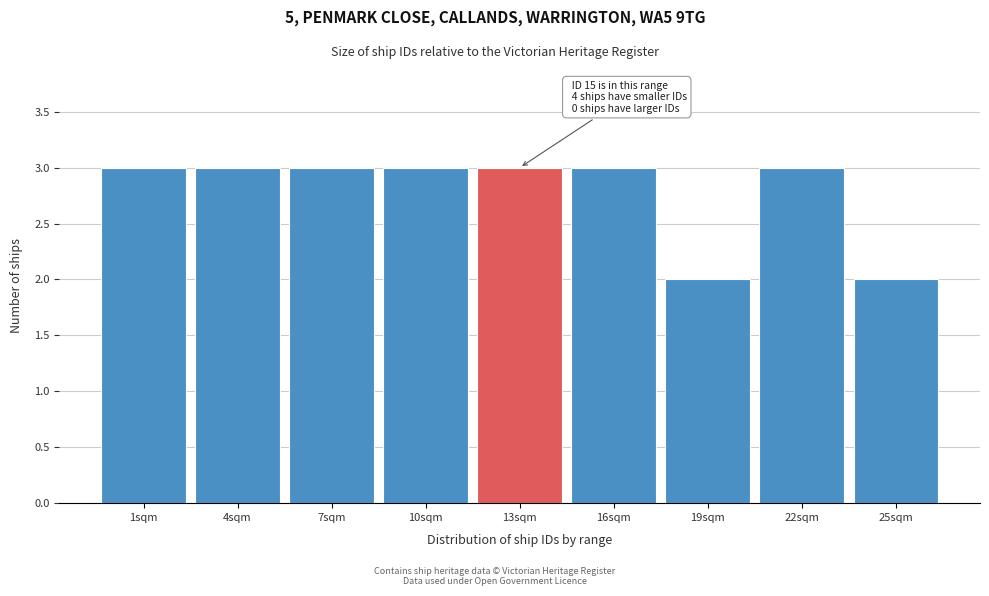

Reading left to right, what are all the values shown in this chart?

1sqm=3	4sqm=3	7sqm=3	10sqm=3	13sqm=3	16sqm=3	19sqm=2	22sqm=3	25sqm=2